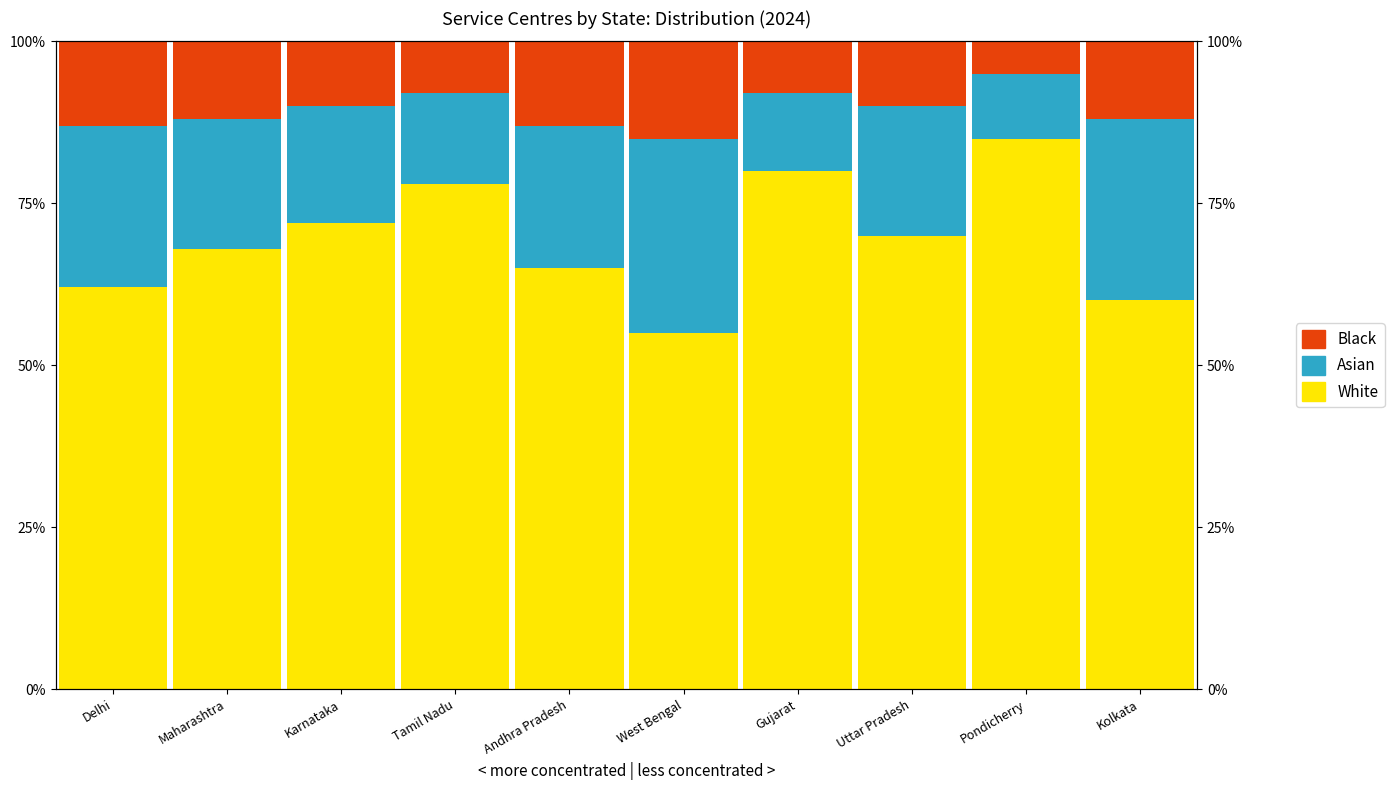

What is the lowest value of the Asian series?

10.0